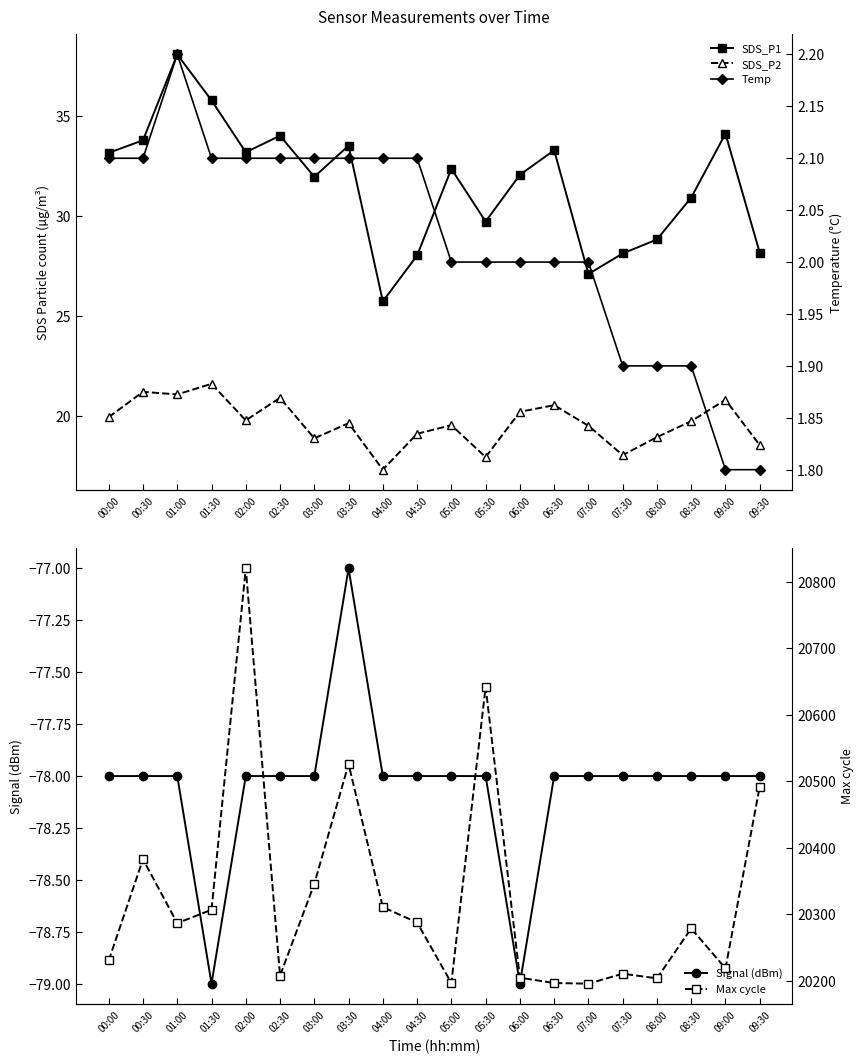

How many interior local peaks does the SDS_P2 series have?

7